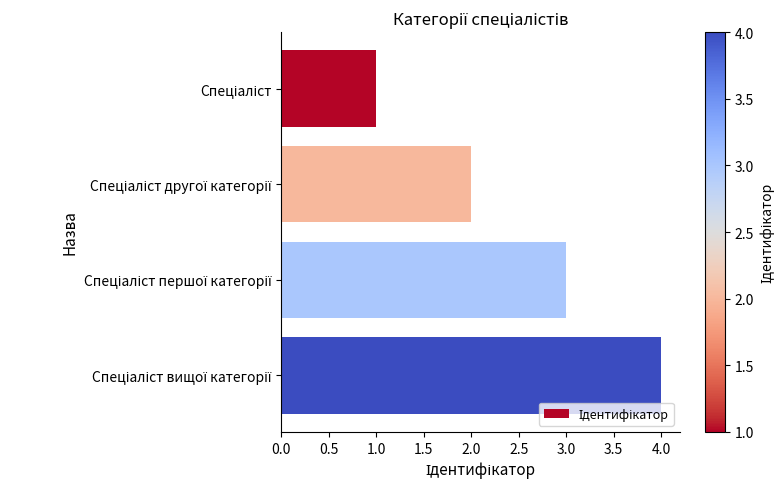

What is the sum of all values?

10